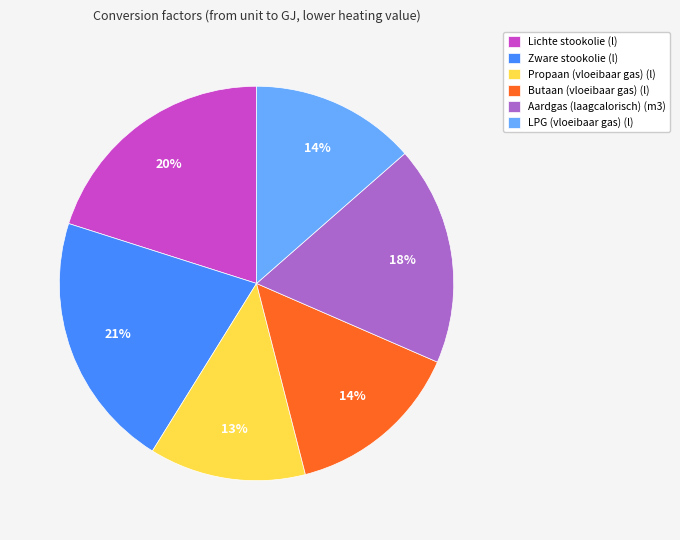

Is the sum of LPG (vloeibaar gas) (l) and Butaan (vloeibaar gas) (l) greater than half?

No